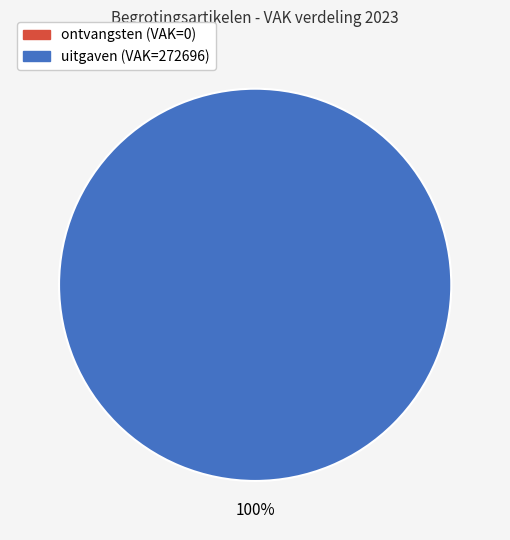

How many slices are in this pie chart?

2